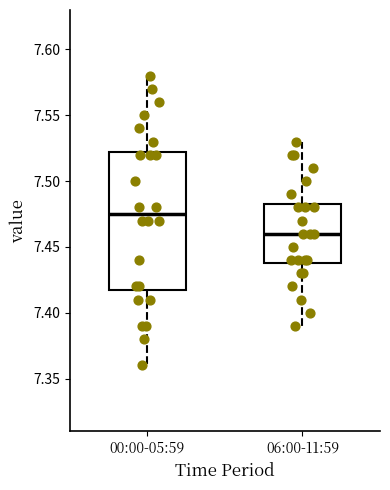

Which box is the tallest, from its lower edge to its upper edge?

00:00-05:59